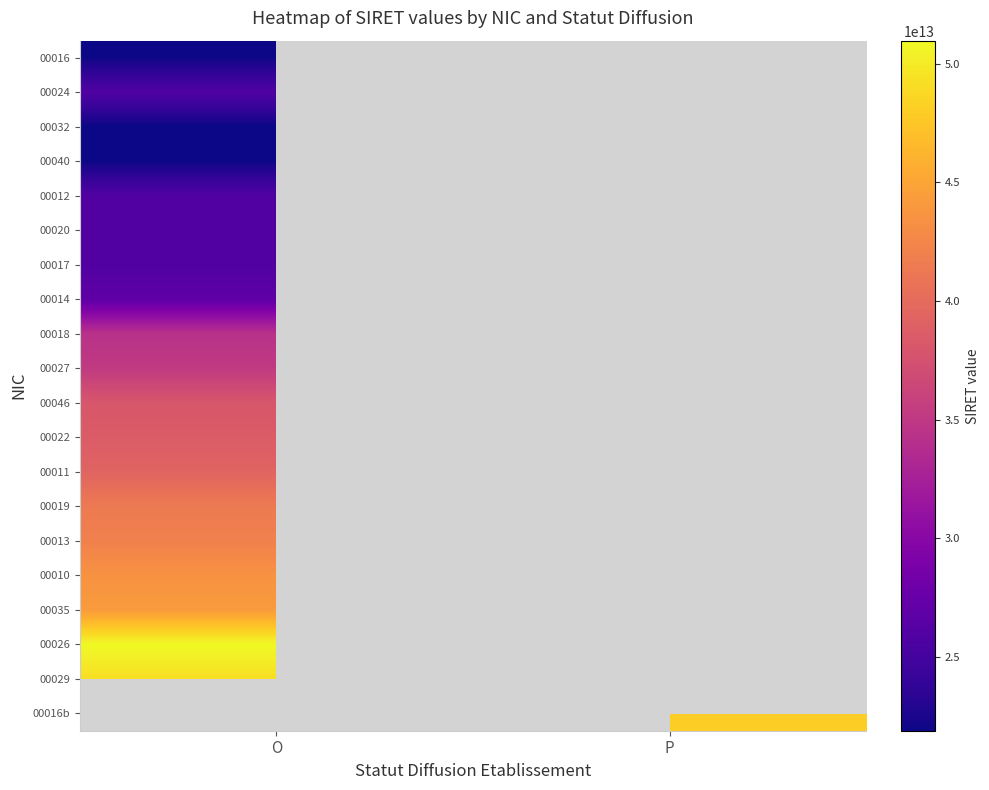

List the series in order of their overall mean, highest first.

00016, 00024, 00032, 00040, 00012, 00020, 00017, 00014, 00018, 00027, 00046, 00022, 00011, 00019, 00013, 00010, 00035, 00026, 00029, 00016b